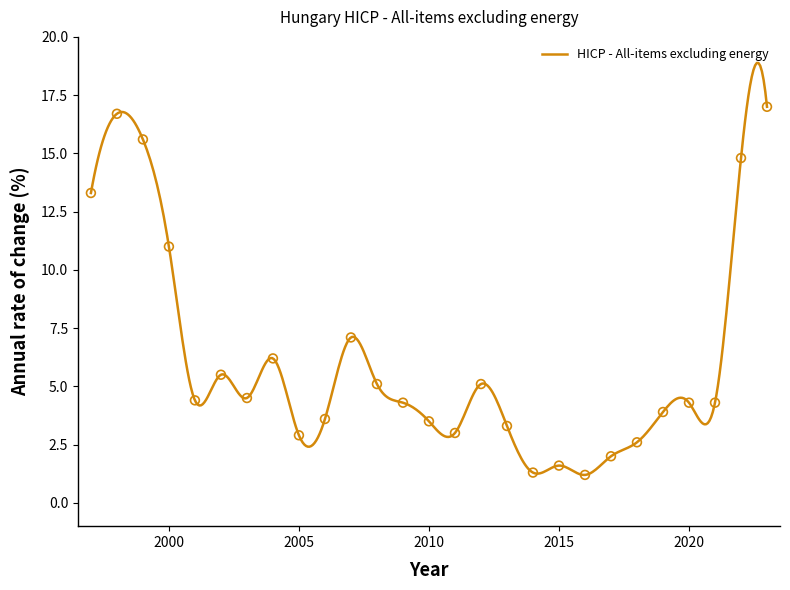

What is the change in value from 1999 to 2021?

-11.3